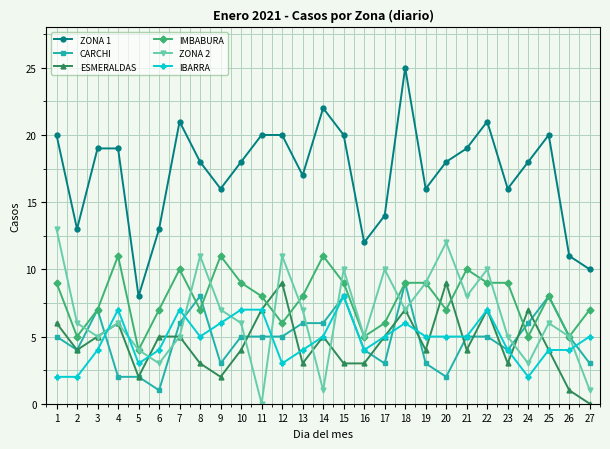

True or false: ZONA 1 and IMBABURA intersect in this chart.

False